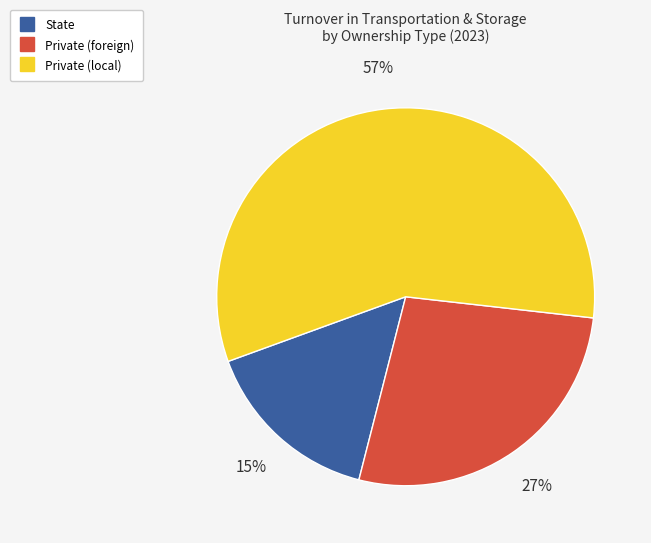

Which category has the biggest portion of the pie?

Private (local)